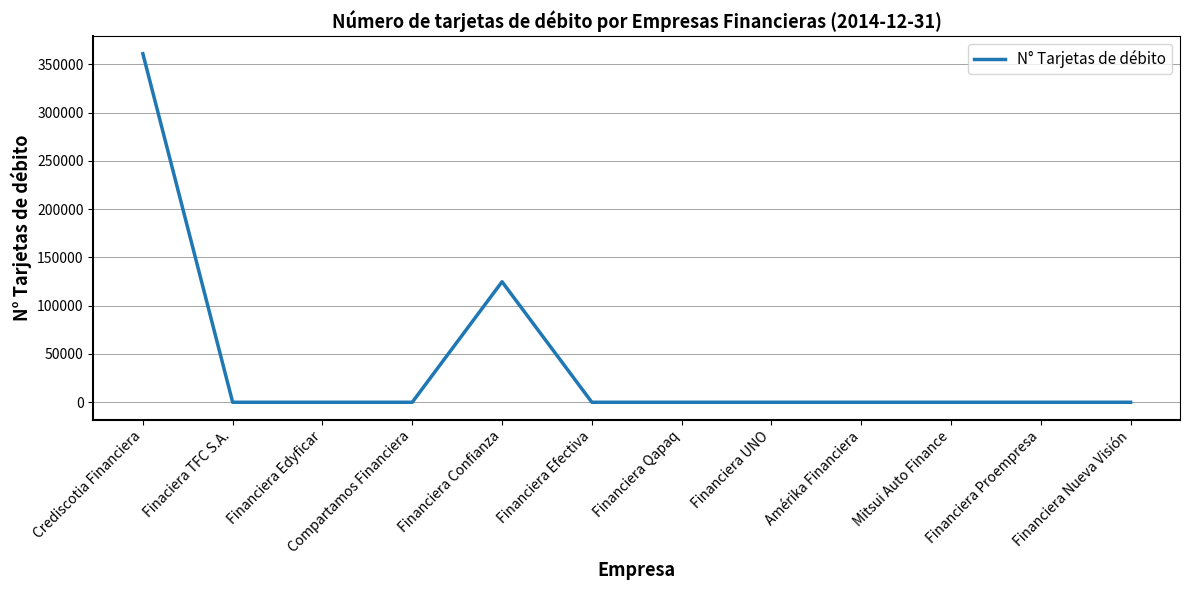

True or false: the data shows -173118 at Financiera UNO.

False